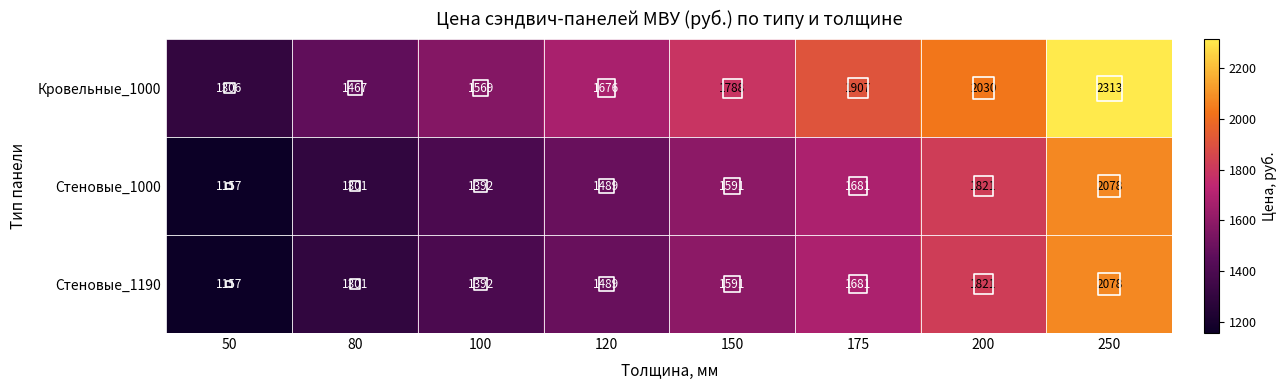

Rank the categories by Стеновые_1000 value from lowest to highest.

50, 80, 100, 120, 150, 175, 200, 250